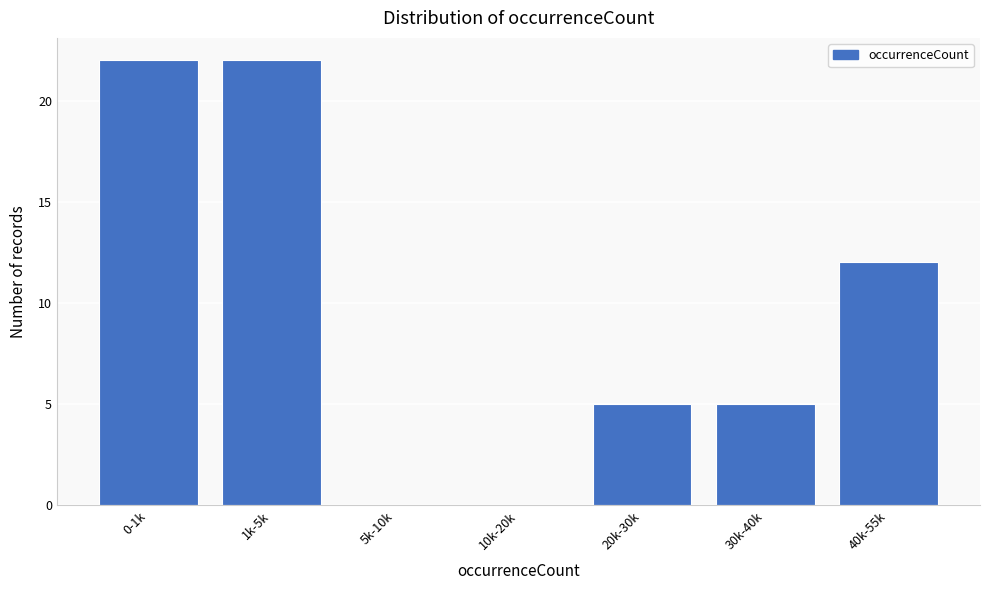

Reading left to right, list all the values displayed in this chart.

0-1k=22	1k-5k=22	5k-10k=0	10k-20k=0	20k-30k=5	30k-40k=5	40k-55k=12